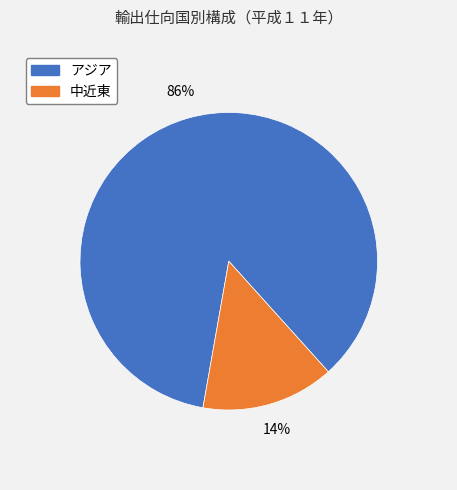

To the nearest percent, what is the average slice percentage?

50%